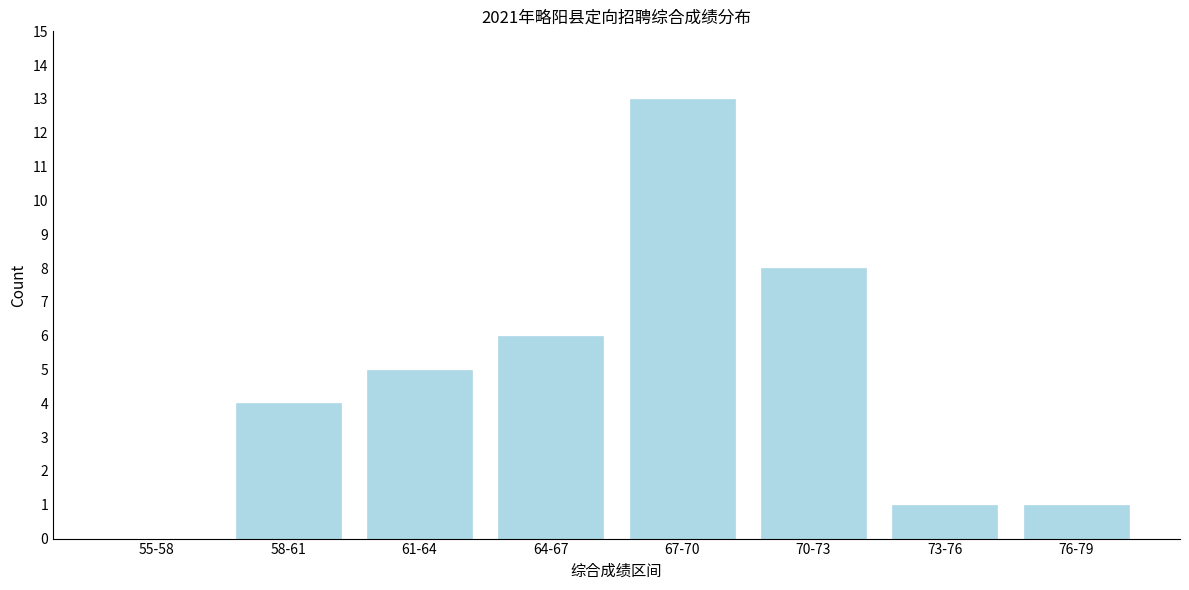

Reading left to right, extract all data points from this chart.

55-58=0	58-61=4	61-64=5	64-67=6	67-70=13	70-73=8	73-76=1	76-79=1